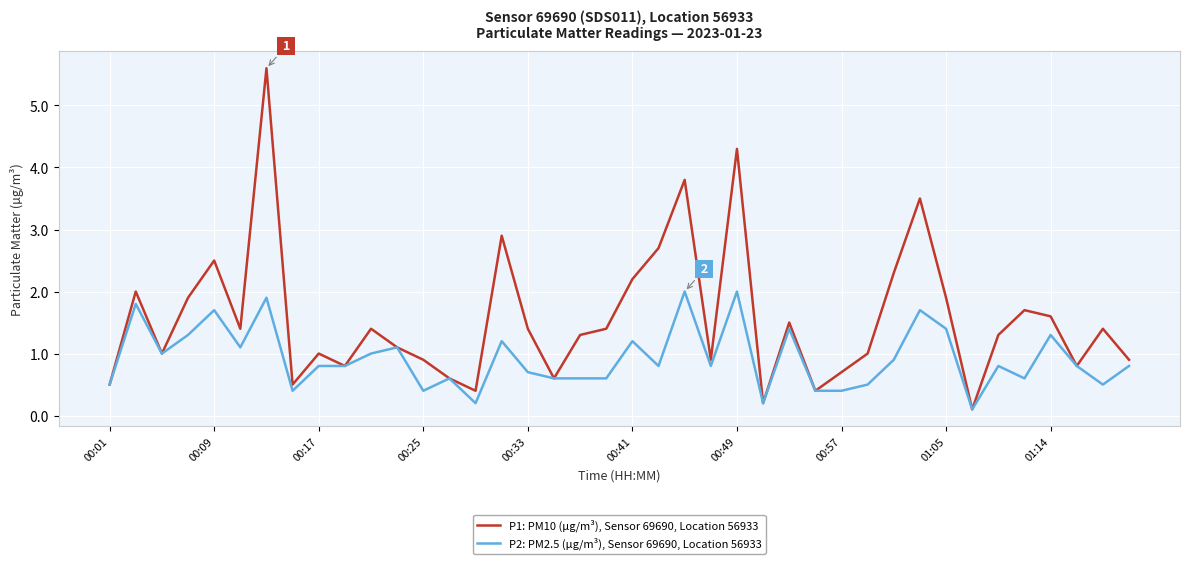

What are all the series names shown in the legend?

P1: PM10 (µg/m³), Sensor 69690, Location 56933, P2: PM2.5 (µg/m³), Sensor 69690, Location 56933